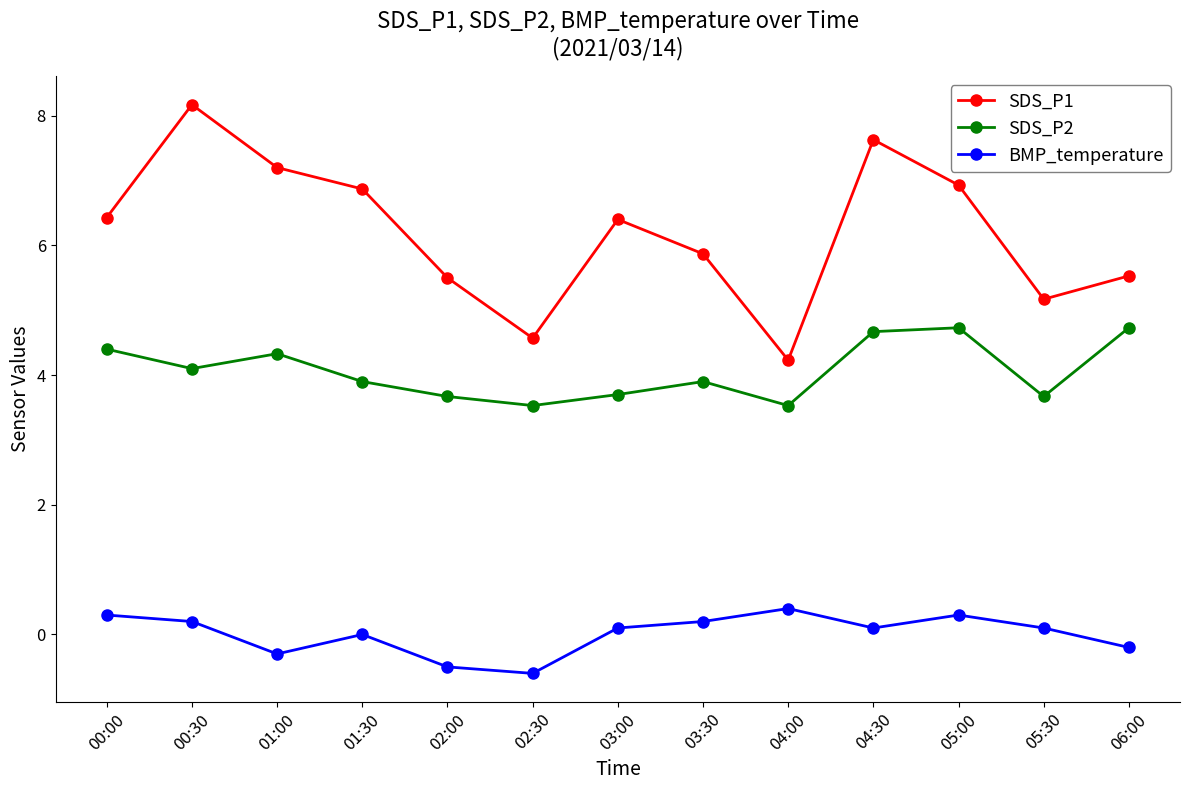

How many lines are shown in the chart?

3